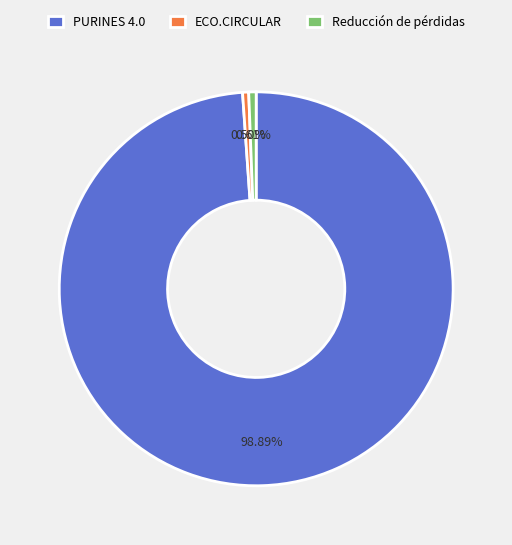

What is the largest slice in the pie chart?

PURINES 4.0